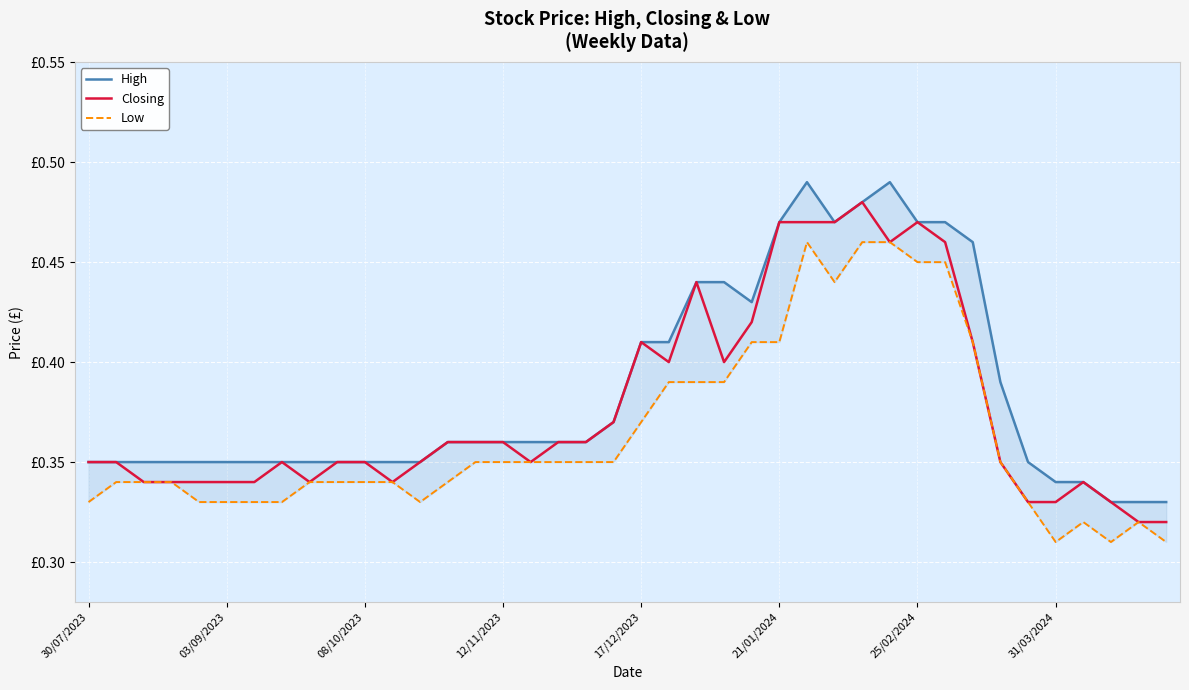

Is the value of Low at 23 greater than the value of Closing at 39?

Yes